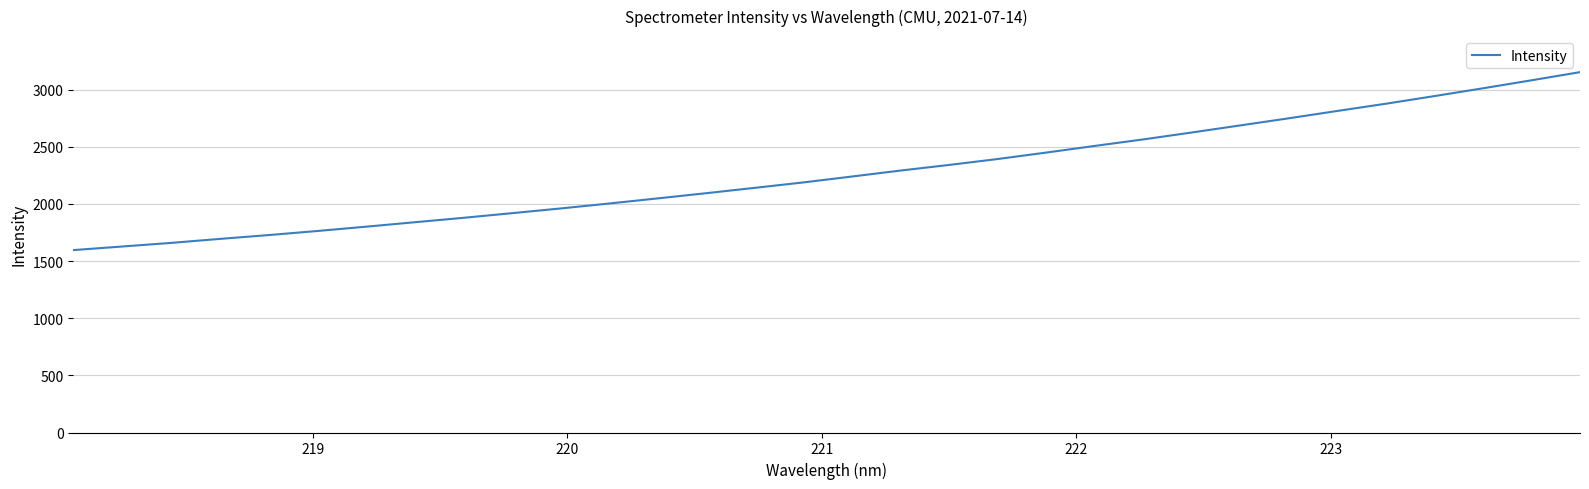

What is the maximum value shown in the chart?

3152.0